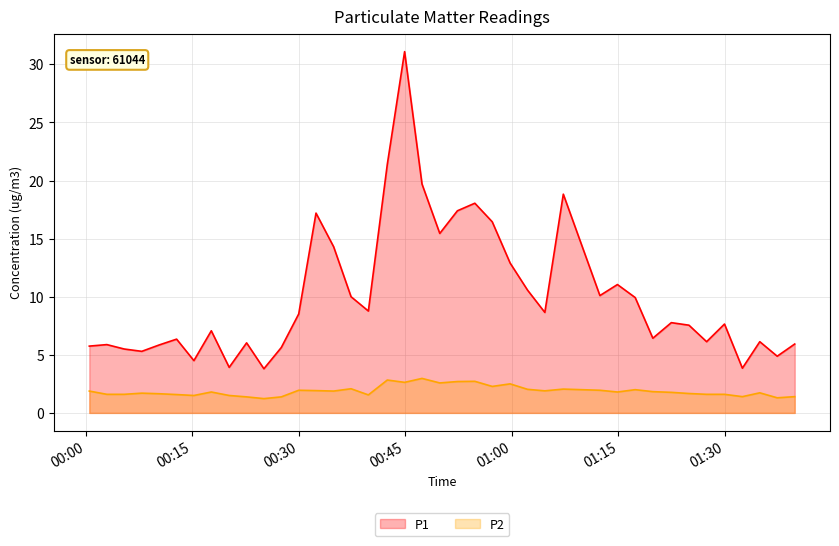

True or false: P1 and P2 intersect in this chart.

False